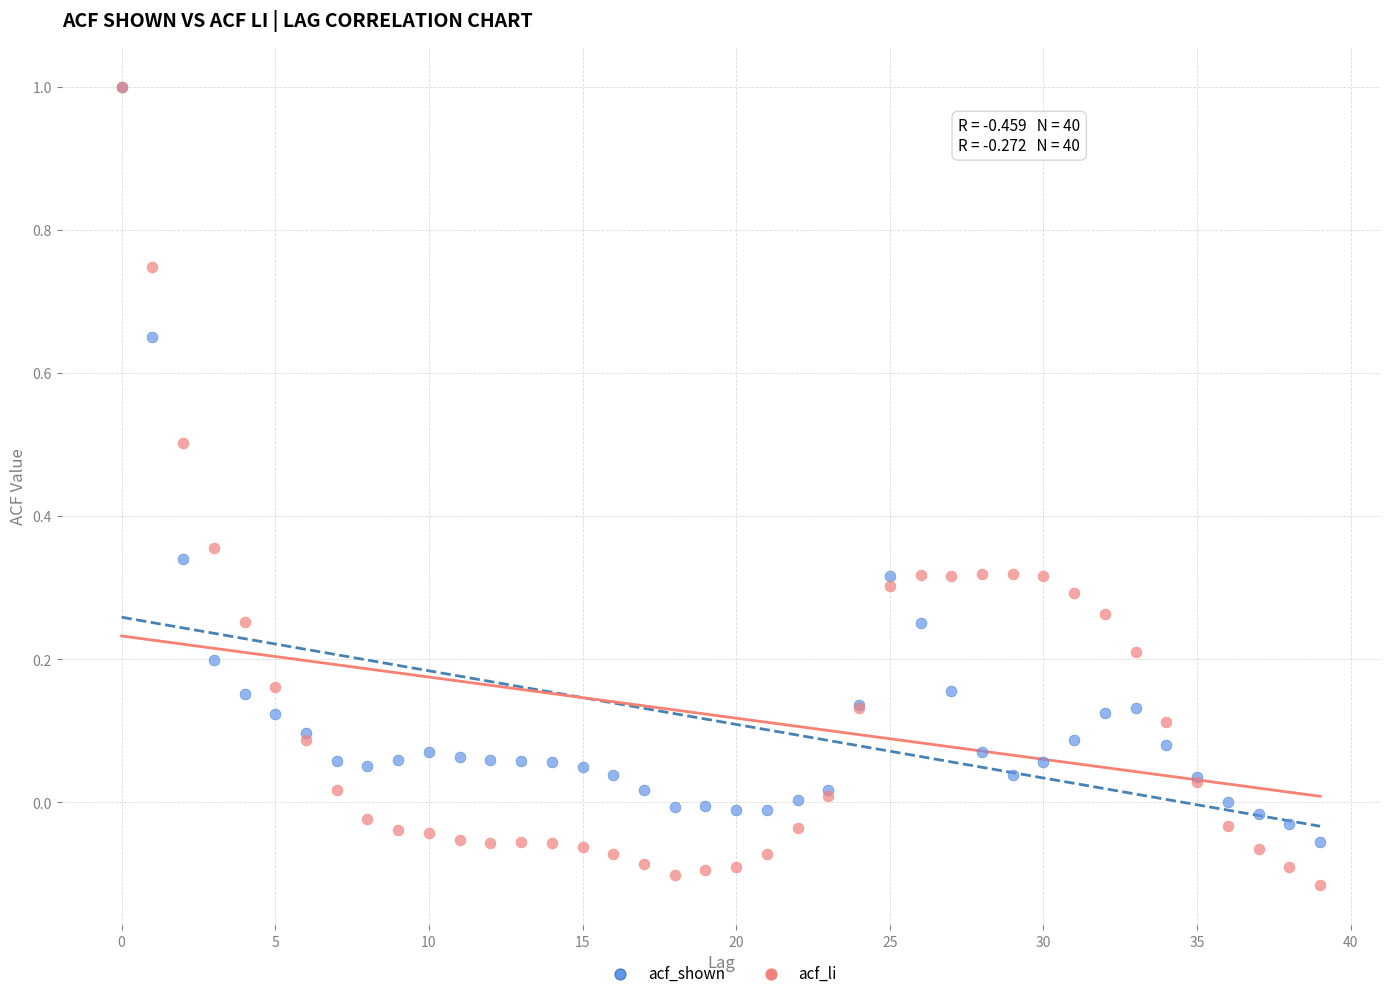

What are all the series names shown in the legend?

acf_shown, acf_li